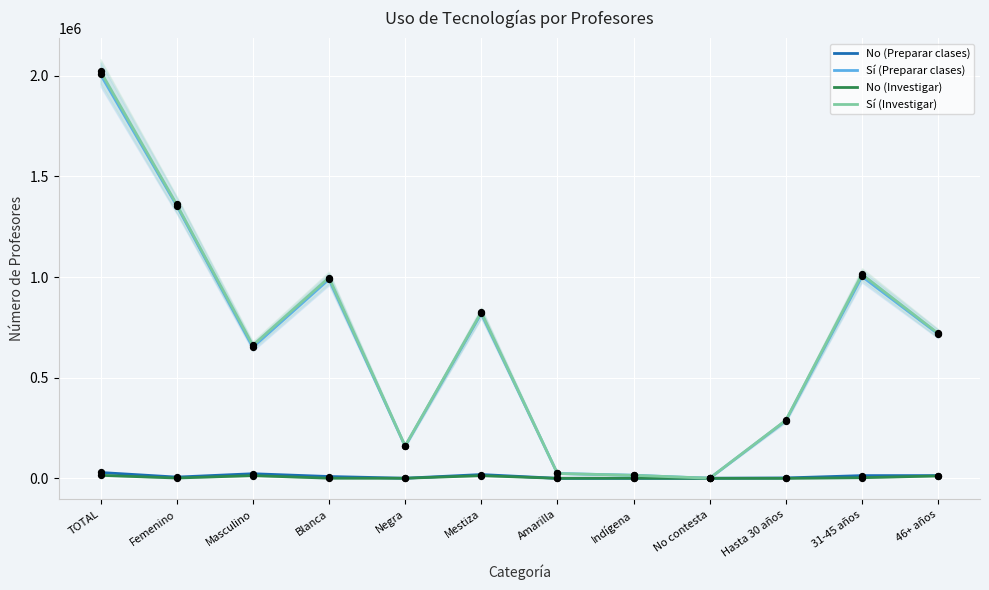

Which series reaches the minimum Y coordinate?

No (Preparar clases)